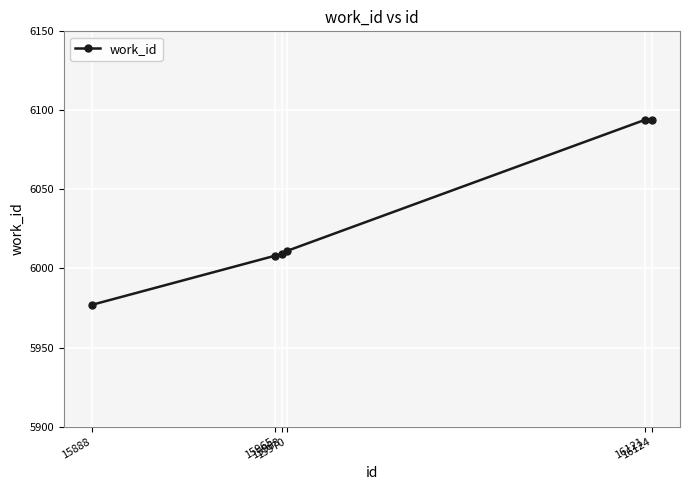

Is this an area chart (filled region under the line)?

No